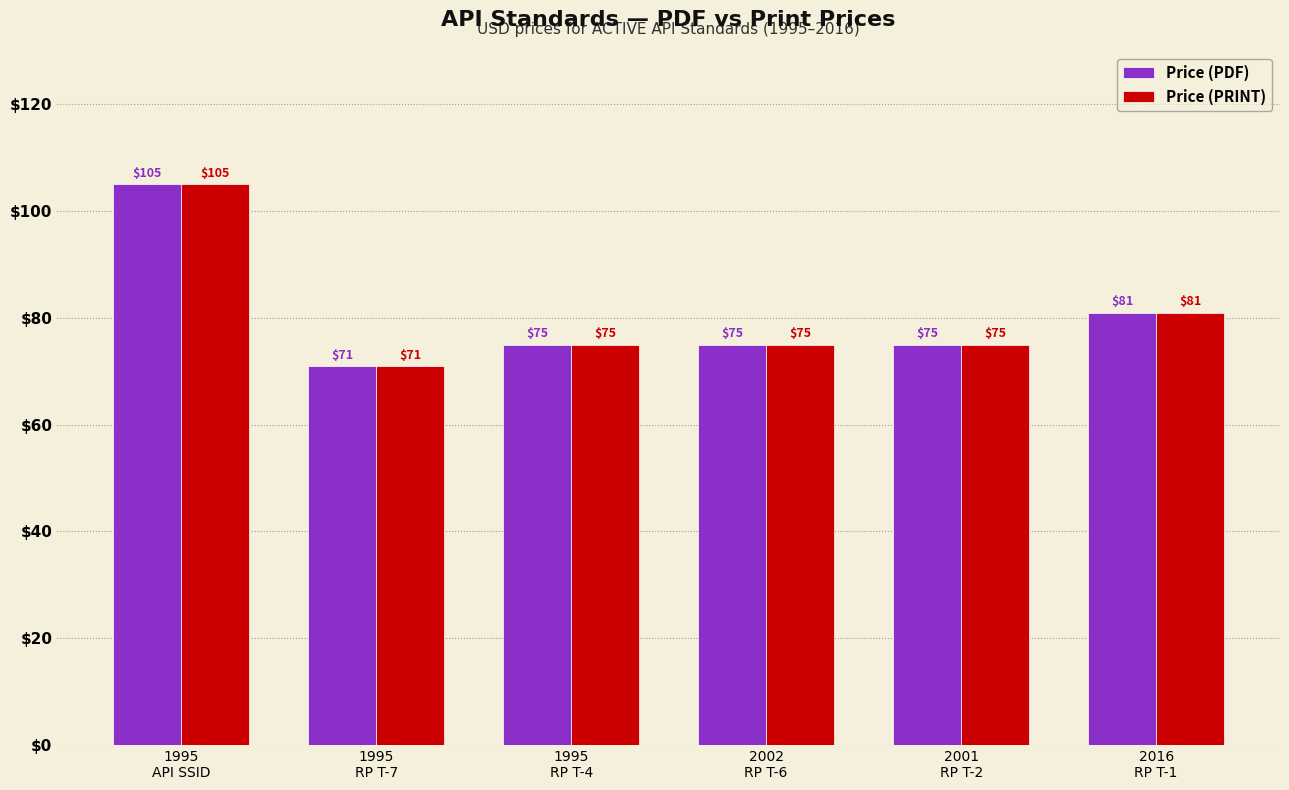

True or false: Price (PRINT) has a value of 75 at 2001
RP T-2.

True